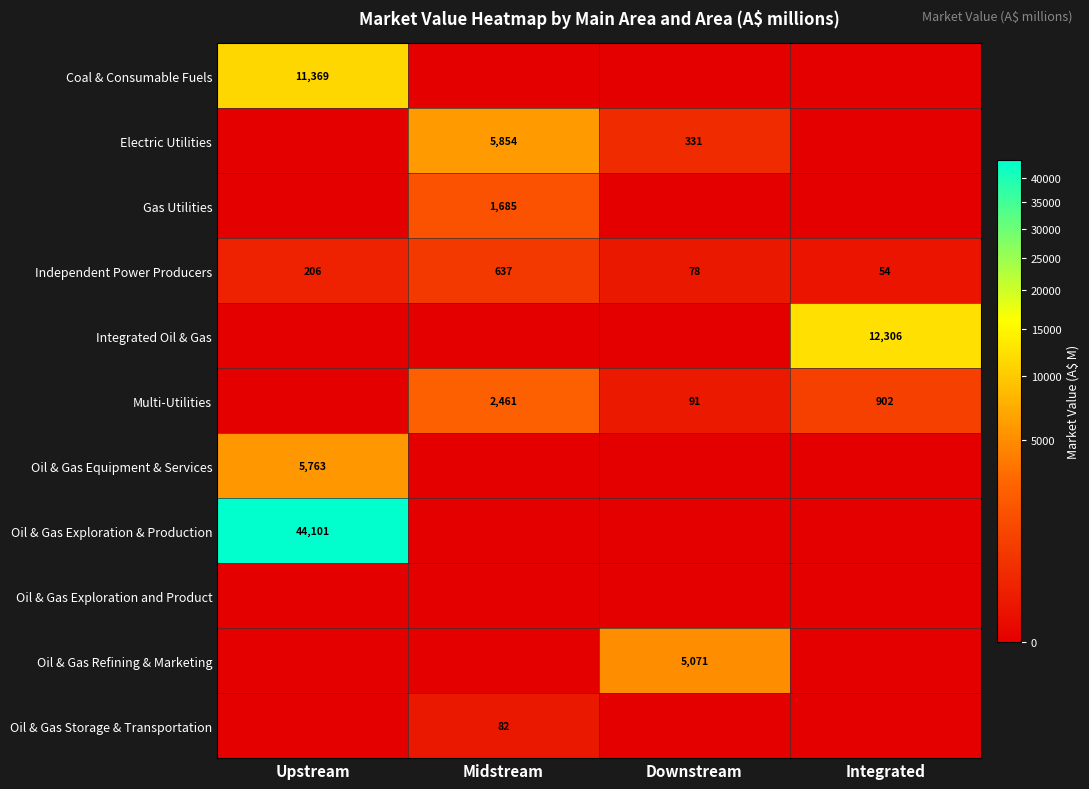

What is the total value across all series at Midstream?

10718.9